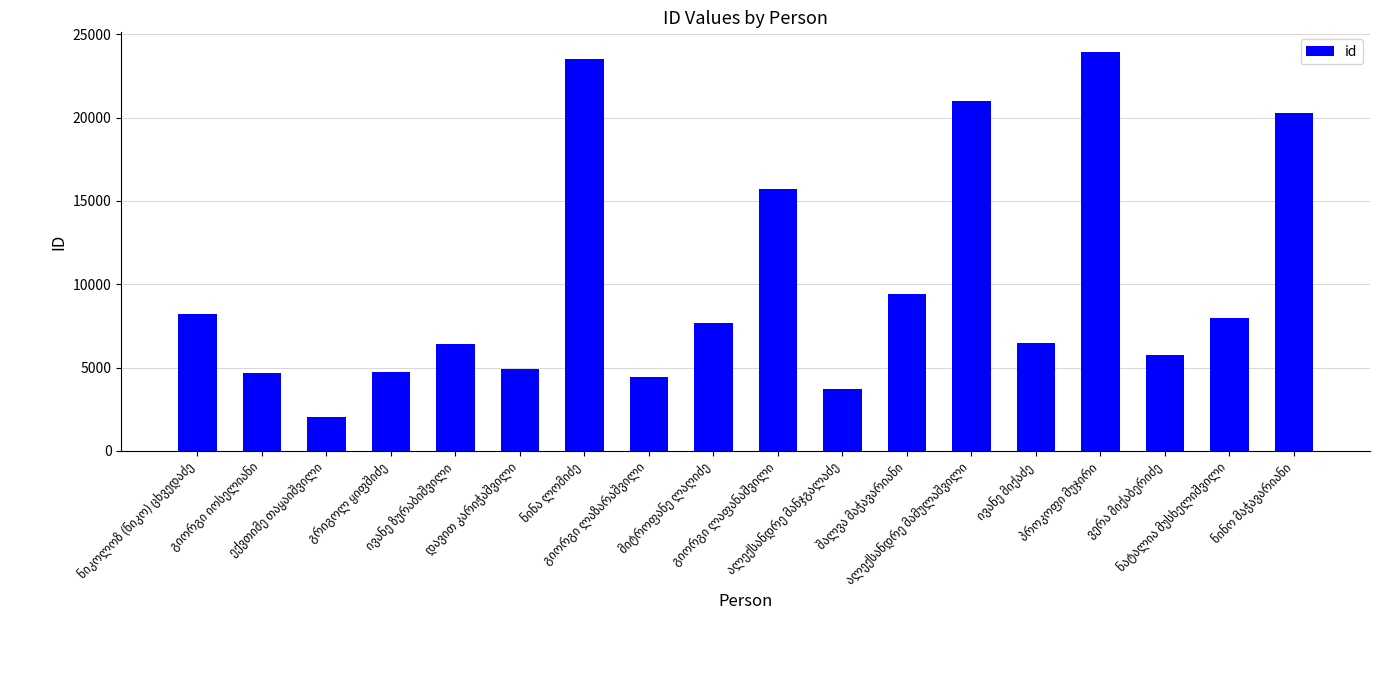

What is the value of the 8th bar from the left?

4466